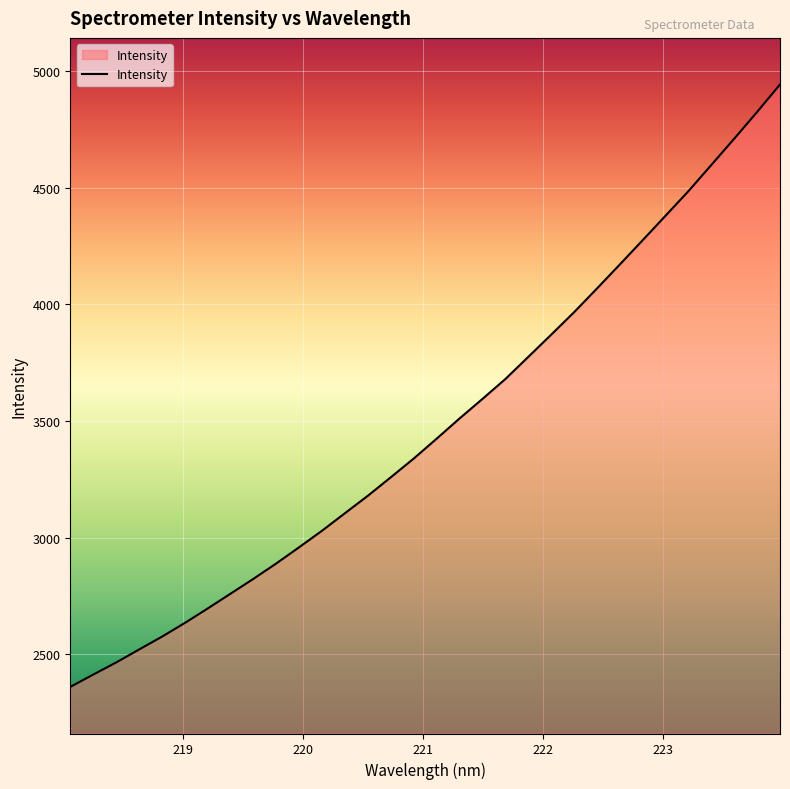

What is the greatest value displayed?

4944.0